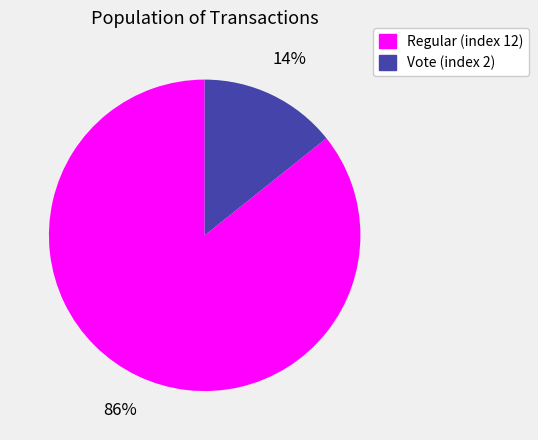

What is the ratio of the value at Vote (index 2) to the value at Regular (index 12)?

0.2